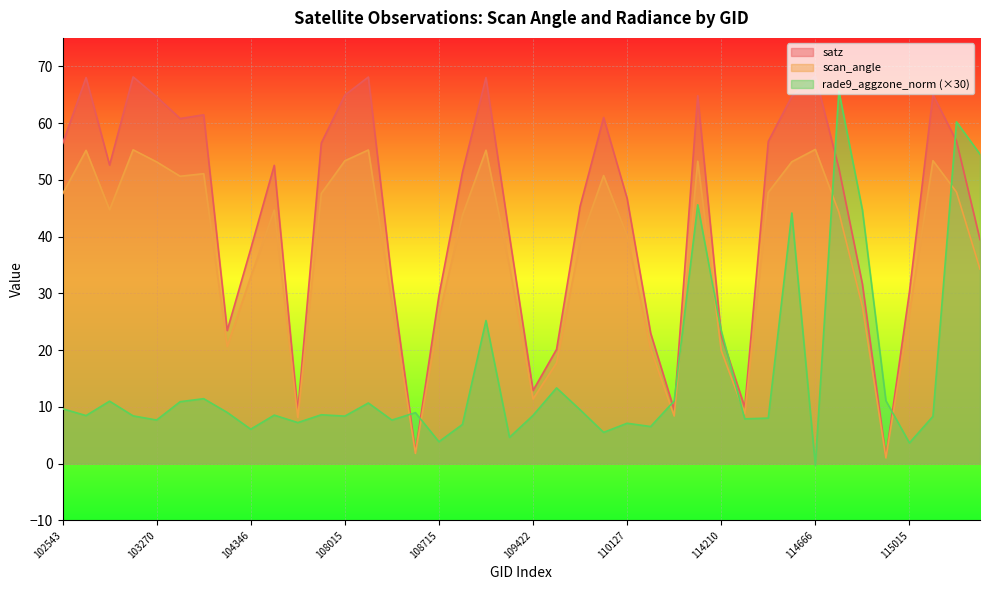

What is the difference between the maximum and minimum values in the satz series?

67.2